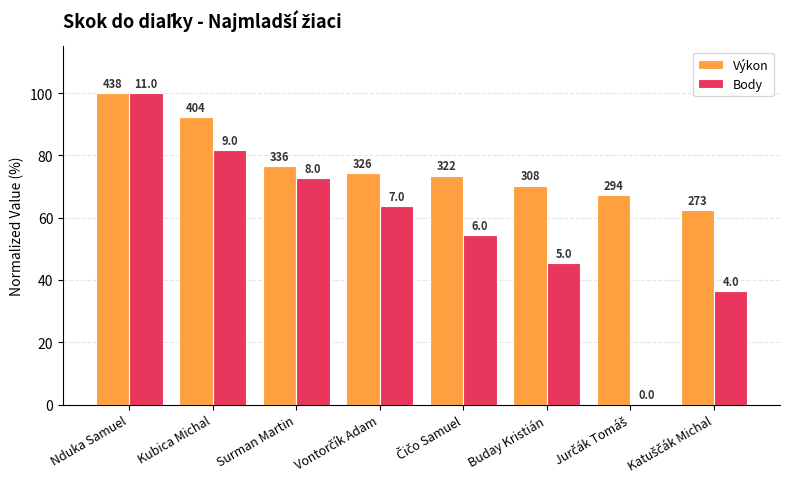

What are all the series names shown in the legend?

Výkon, Body